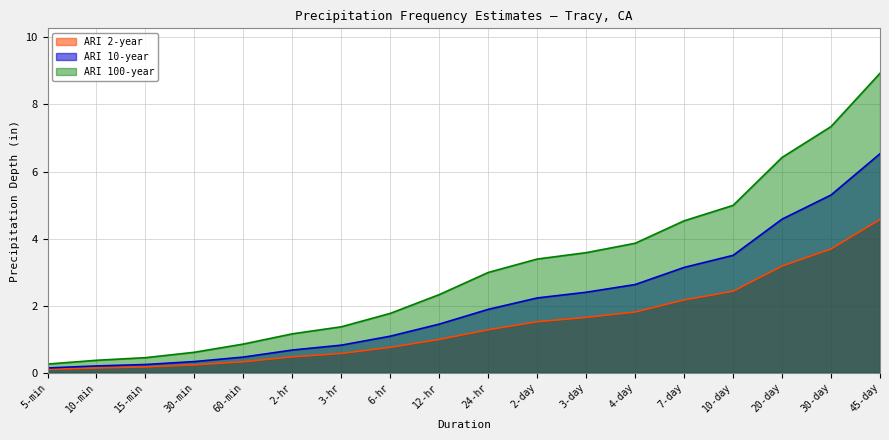

True or false: ARI 2-year has a value of 0.1 at 10-min.

False